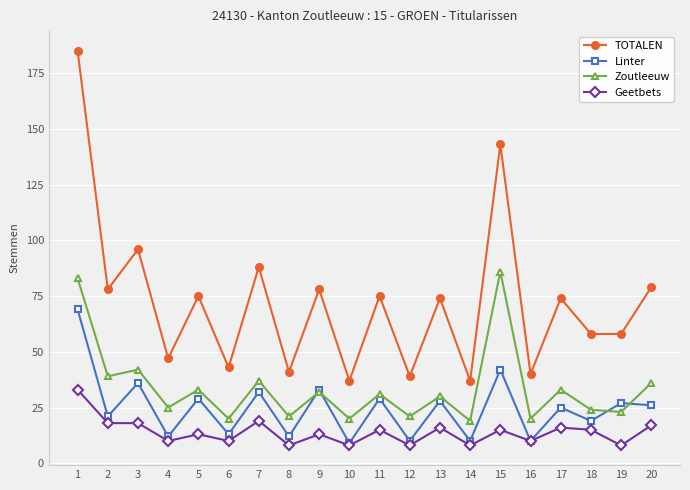

Reading left to right, transcribe all the data shown in this chart.

TOTALEN: 185	78	96	47	75	43	88	41	78	37	75	39	74	37	143	40	74	58	58	79
Linter: 69	21	36	12	29	13	32	12	33	9	29	10	28	10	42	10	25	19	27	26
Zoutleeuw: 83	39	42	25	33	20	37	21	32	20	31	21	30	19	86	20	33	24	23	36
Geetbets: 33	18	18	10	13	10	19	8	13	8	15	8	16	8	15	10	16	15	8	17